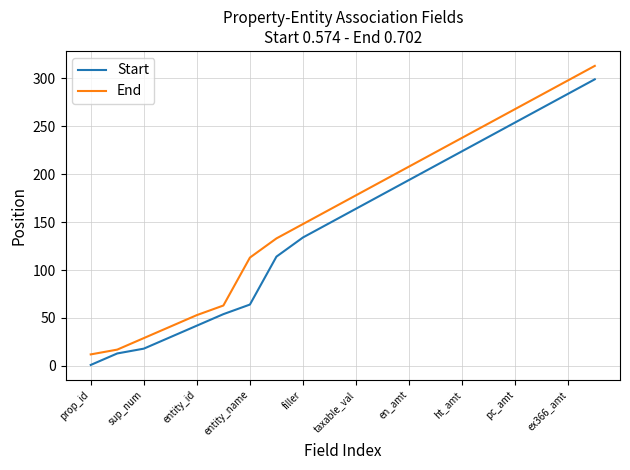

What is the difference between the maximum and minimum values in the Start series?

298